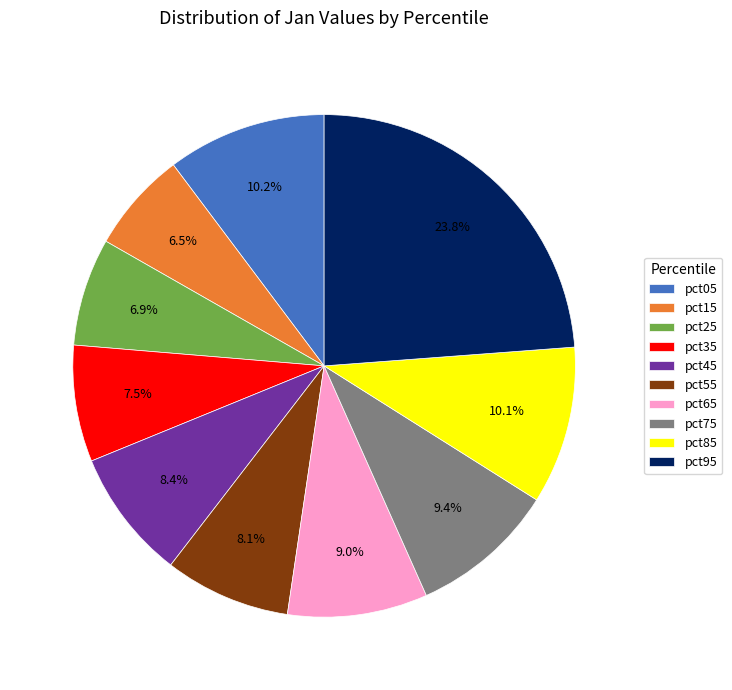

Which has a higher value, pct95 or pct65?

pct95